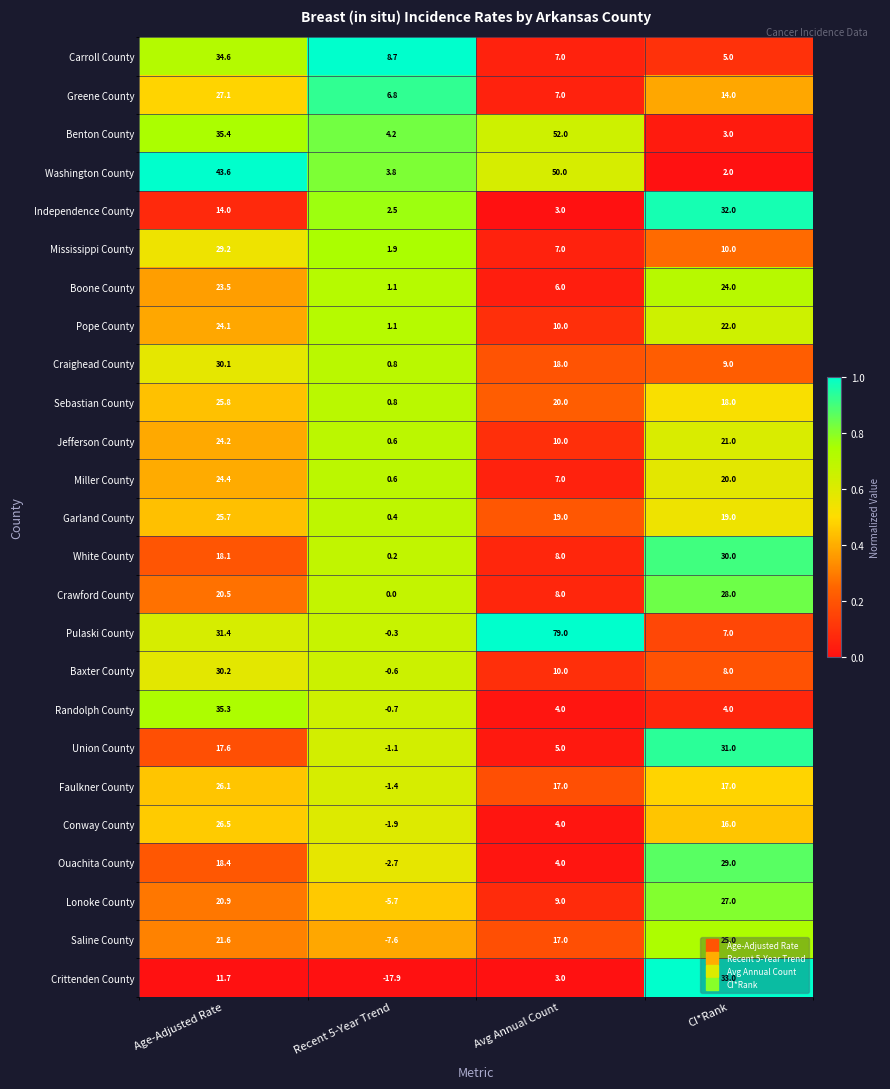

Count the number of categories in the chart.

4